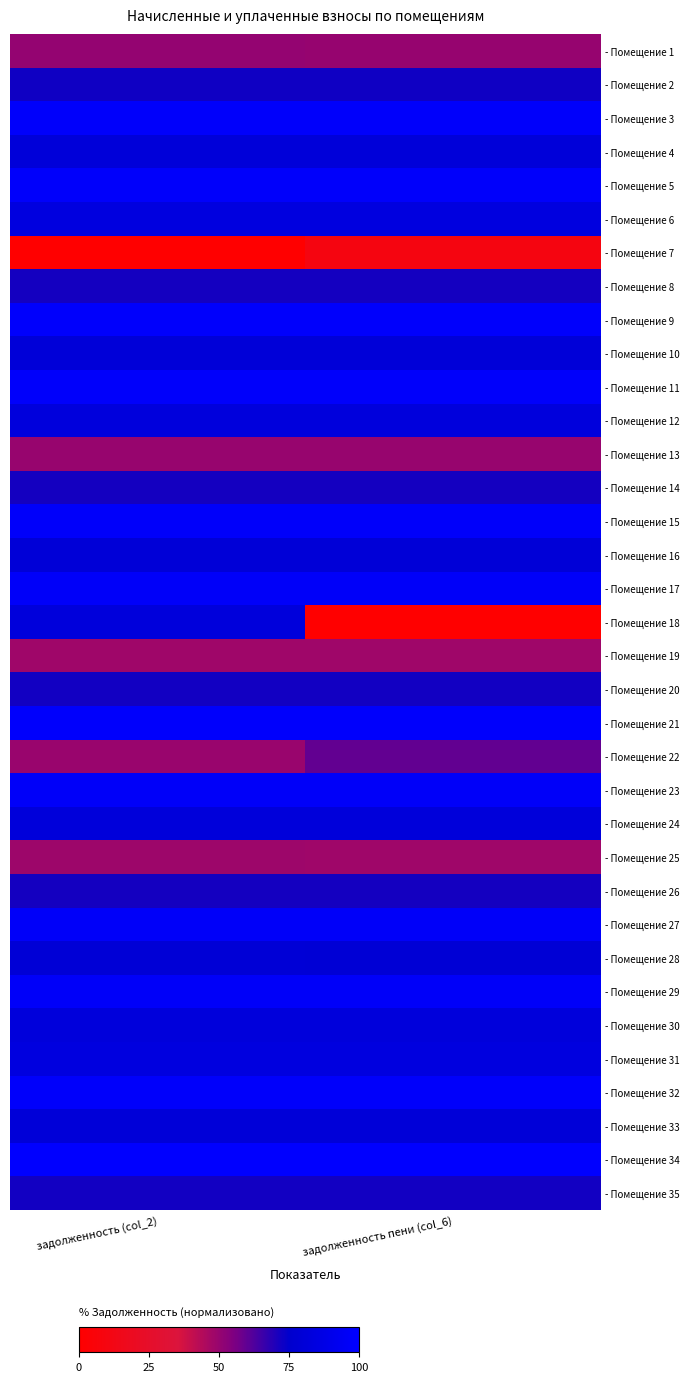

Which label corresponds to the smallest value in the chart?

задолженность (col_2)